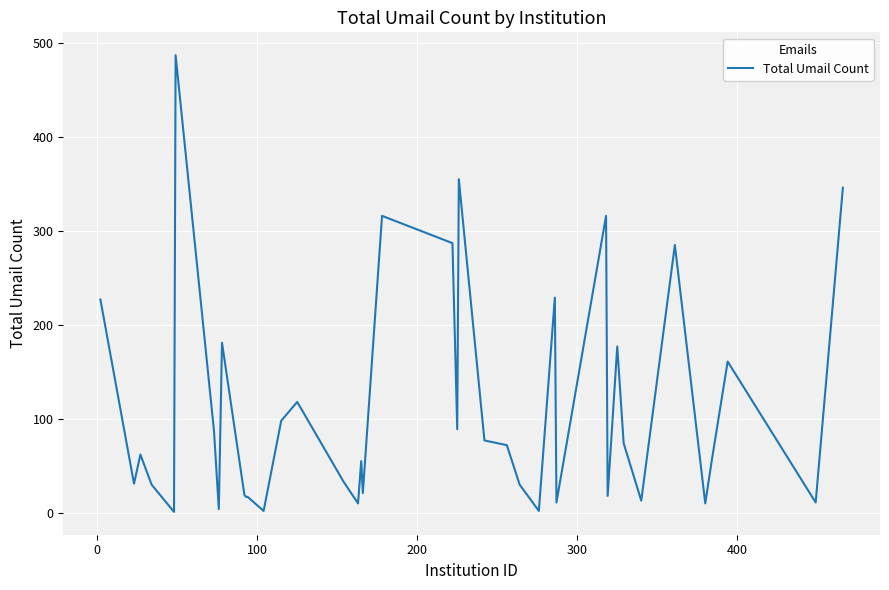

What is the maximum value shown in the chart?

487